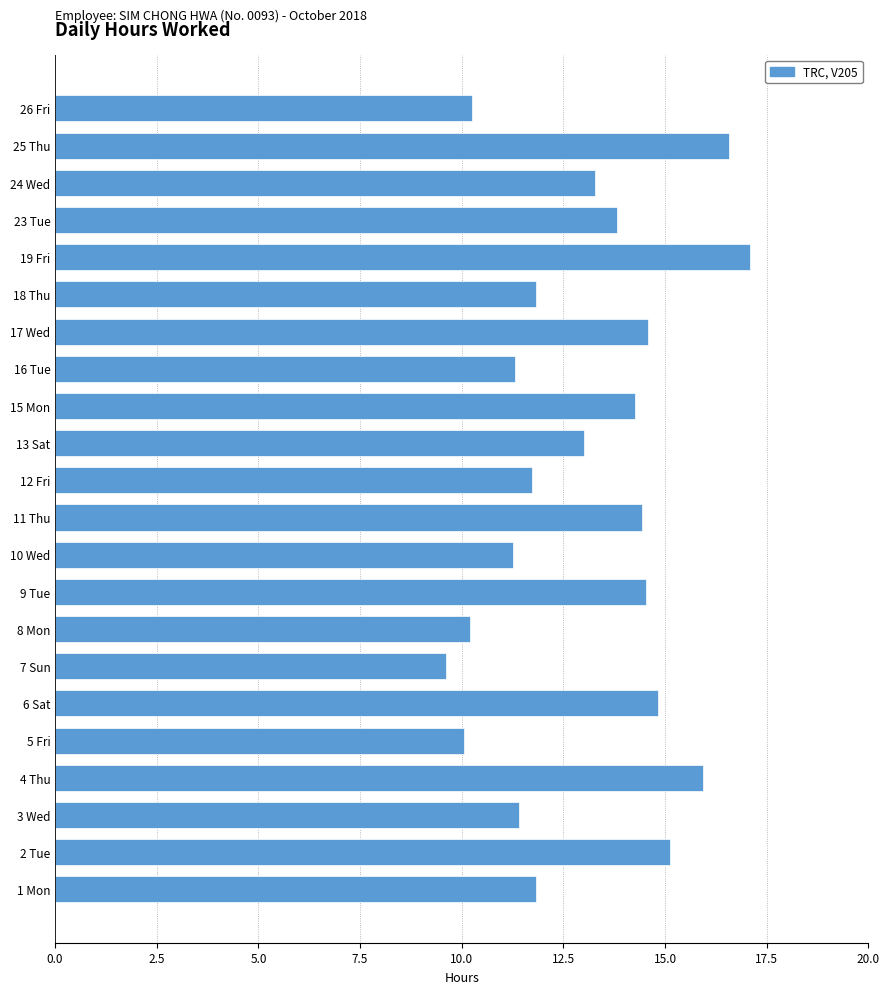

Is it true that the value at 13 Sat is 13.0?

True